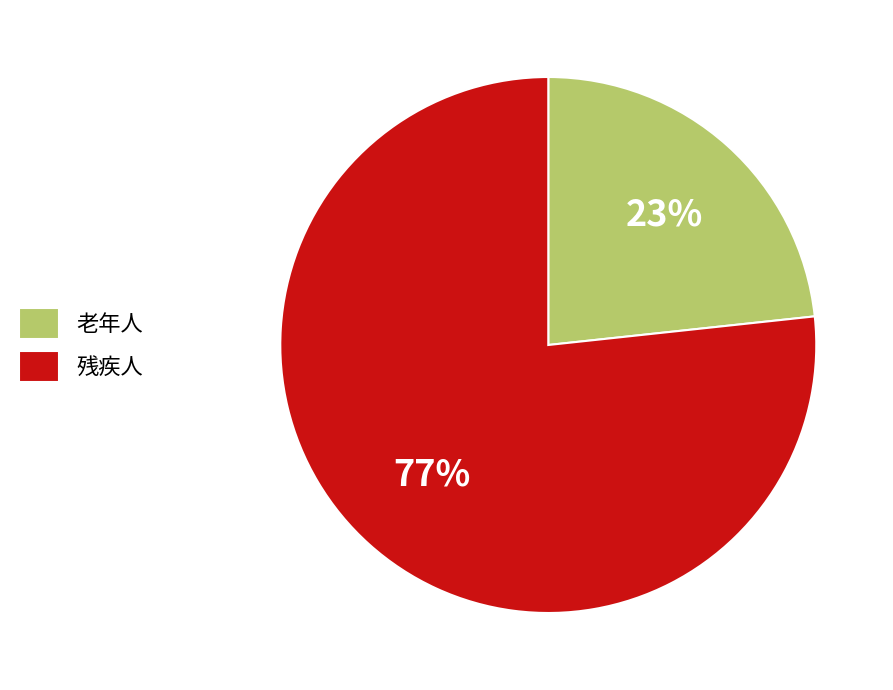

Is there any slice that represents more than half of the pie?

Yes